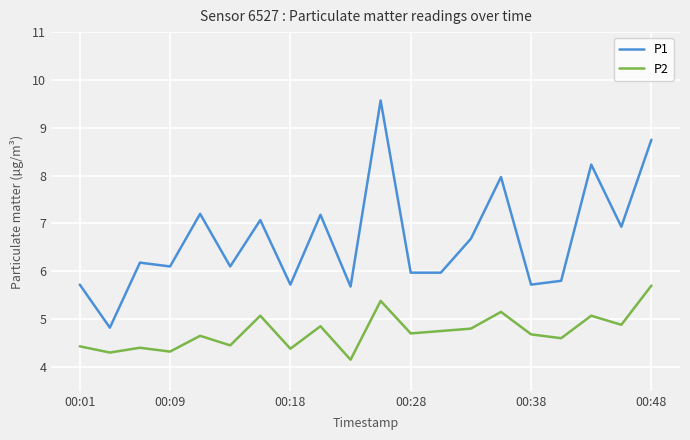

Rank the series by their average value, from highest to lowest.

P1, P2